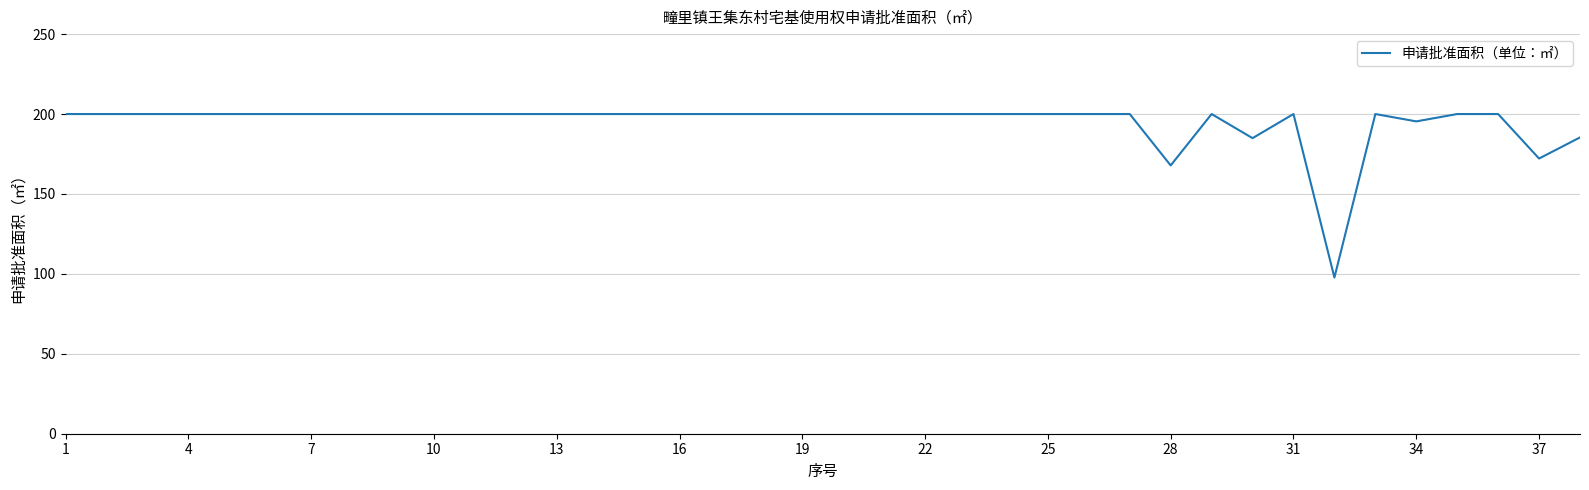

What is the greatest value displayed?

200.0